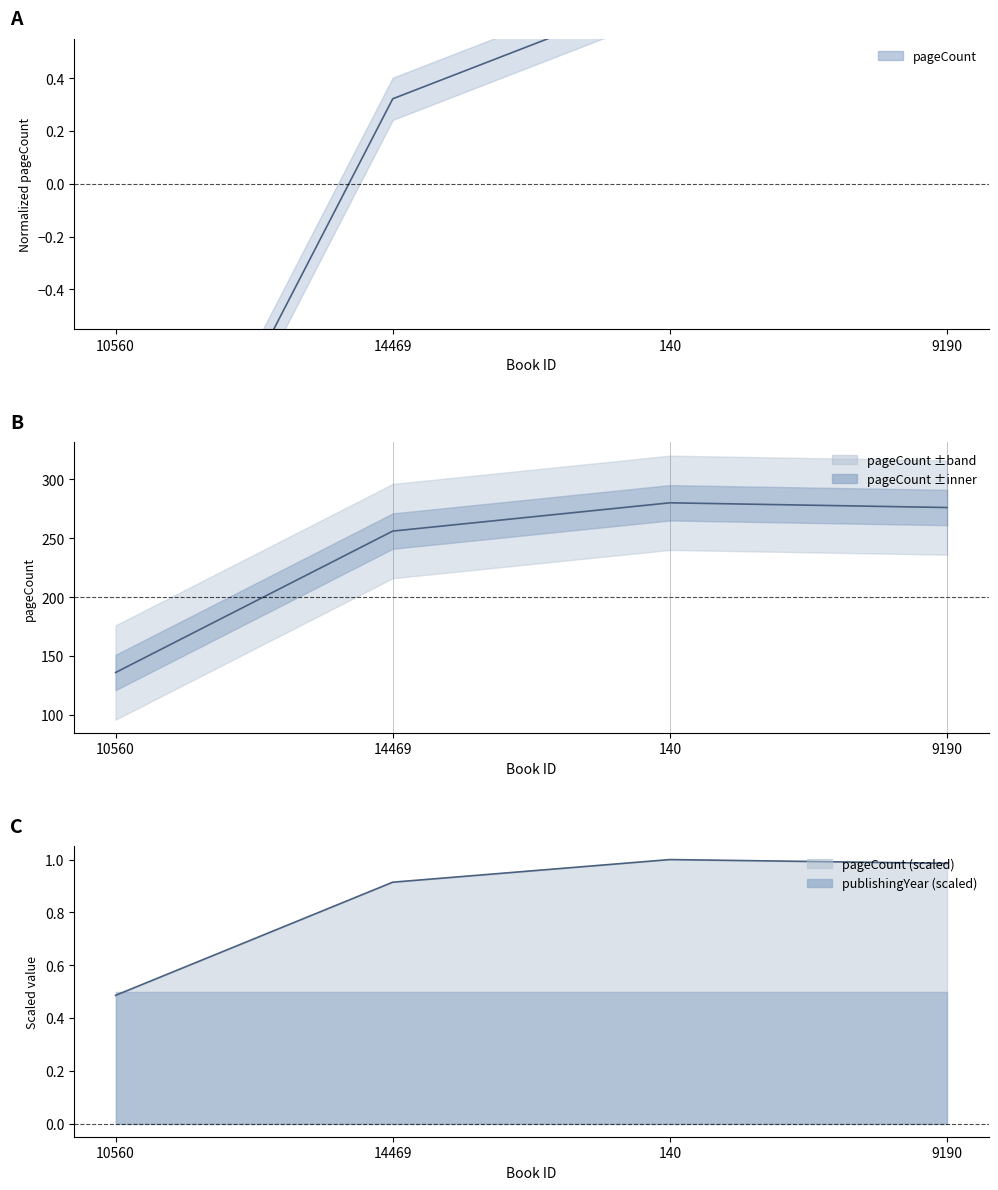

Which has a higher value, 9190 or 10560?

9190